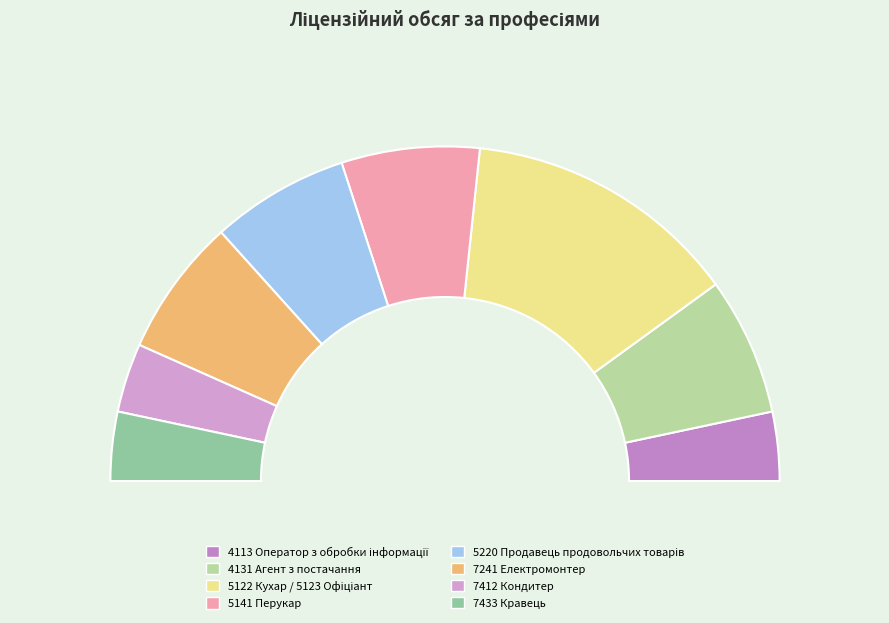

To the nearest percent, what portion does 5220 Продавець продовольчих товарів represent?

13%